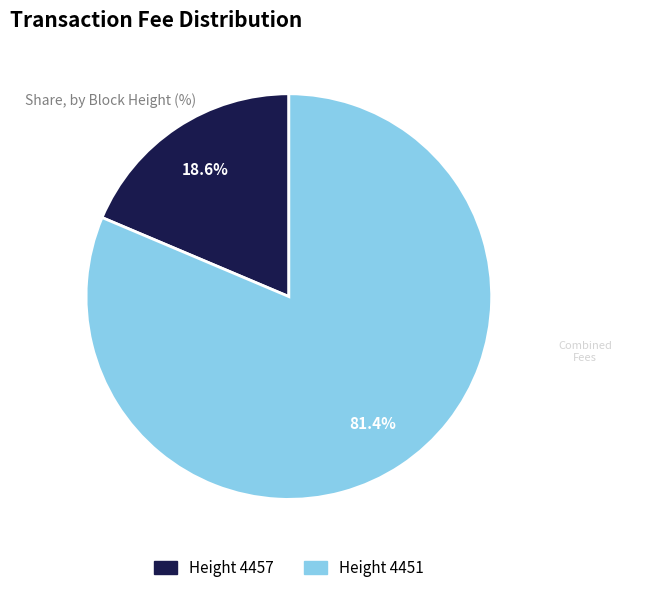

Is there a majority slice in this chart?

Yes